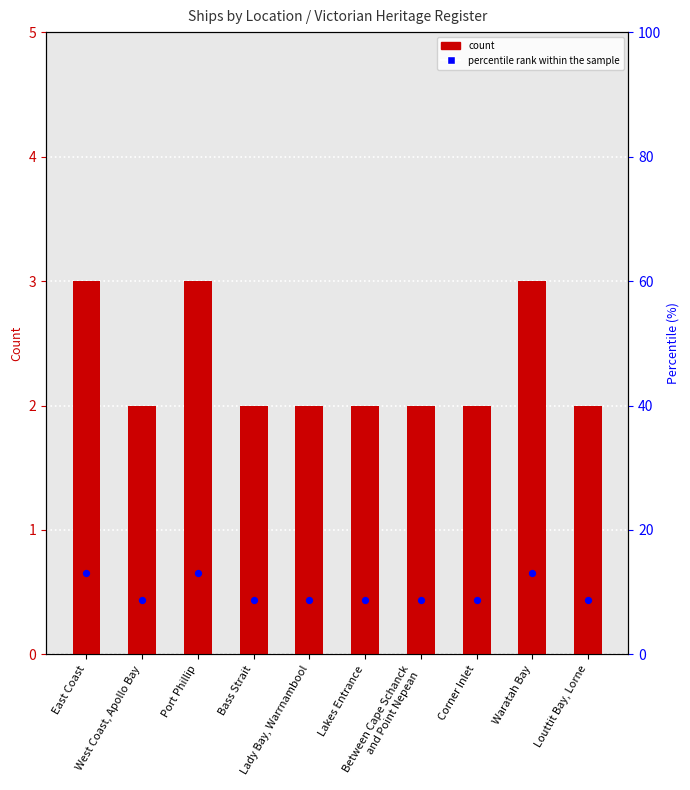

At how many categories does at least one series exceed 9?

3